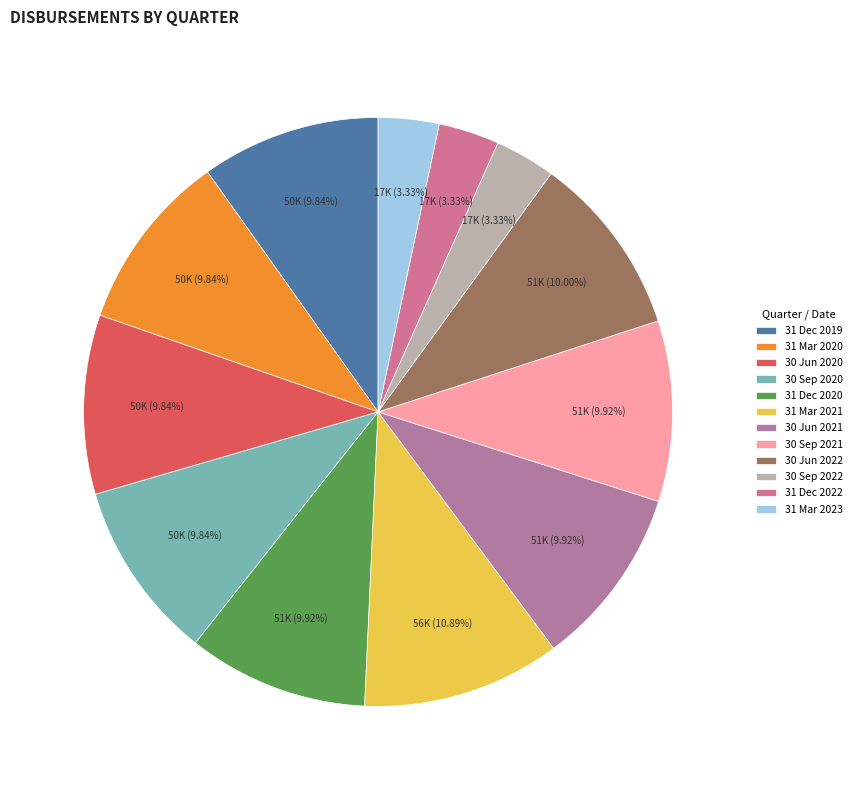

What portion of the pie excludes 30 Sep 2020?

90.2%